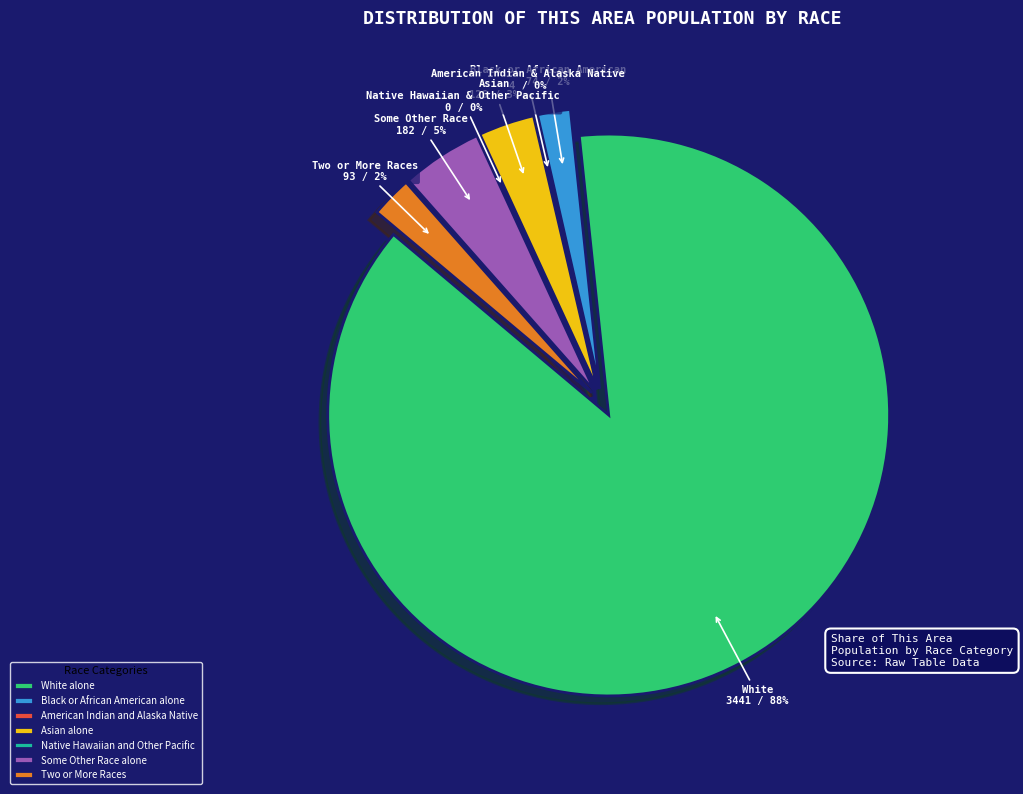

Count the number of slices in the pie.

7